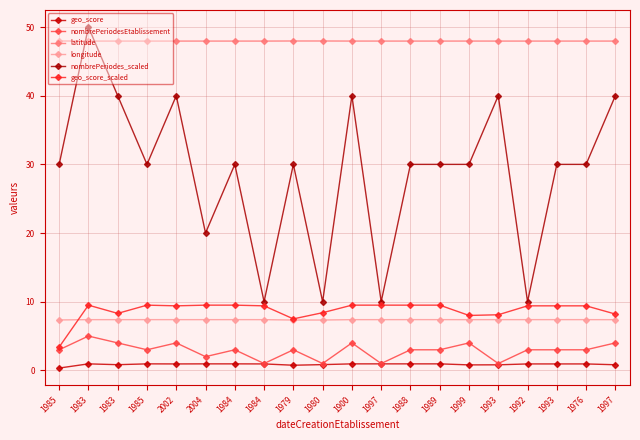

True or false: geo_score_scaled has a value of 9.4 at 1992.

True